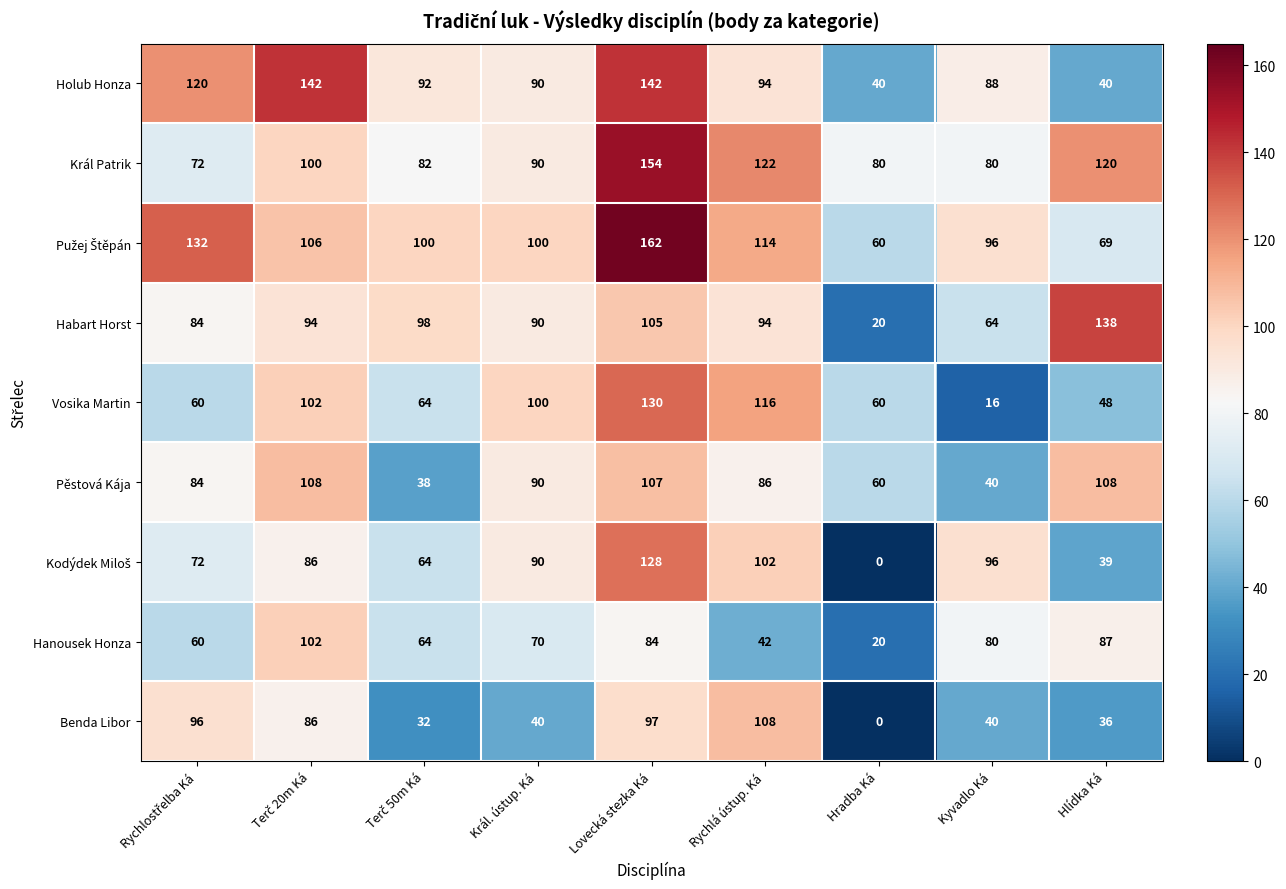

The Pěstová Kája series shows 146 at Lovecká stezka Ká. True or false?

False